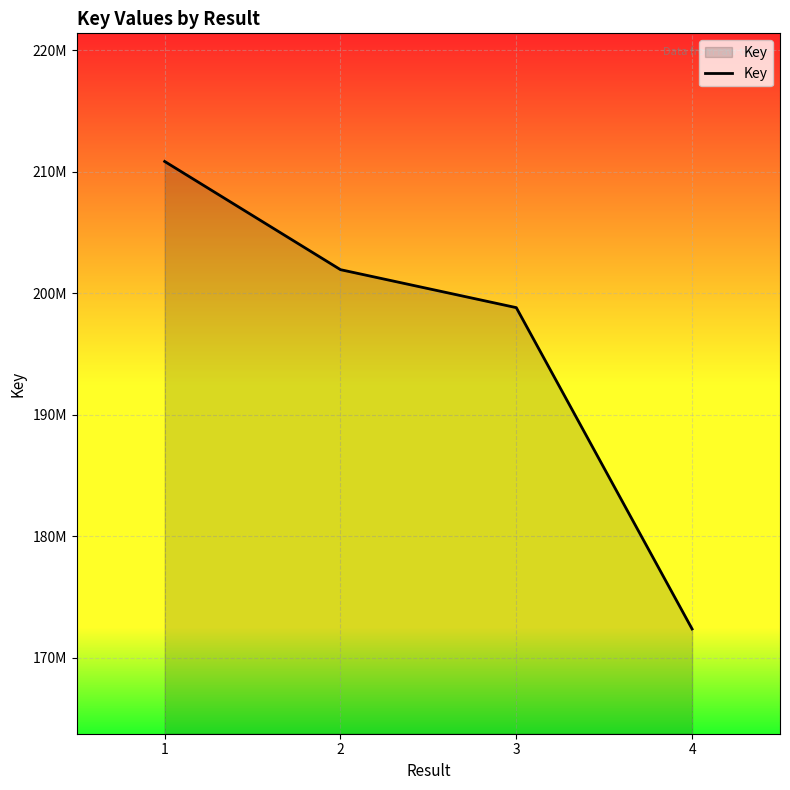

True or false: there are more than 0 points higher than both neighbors.

False